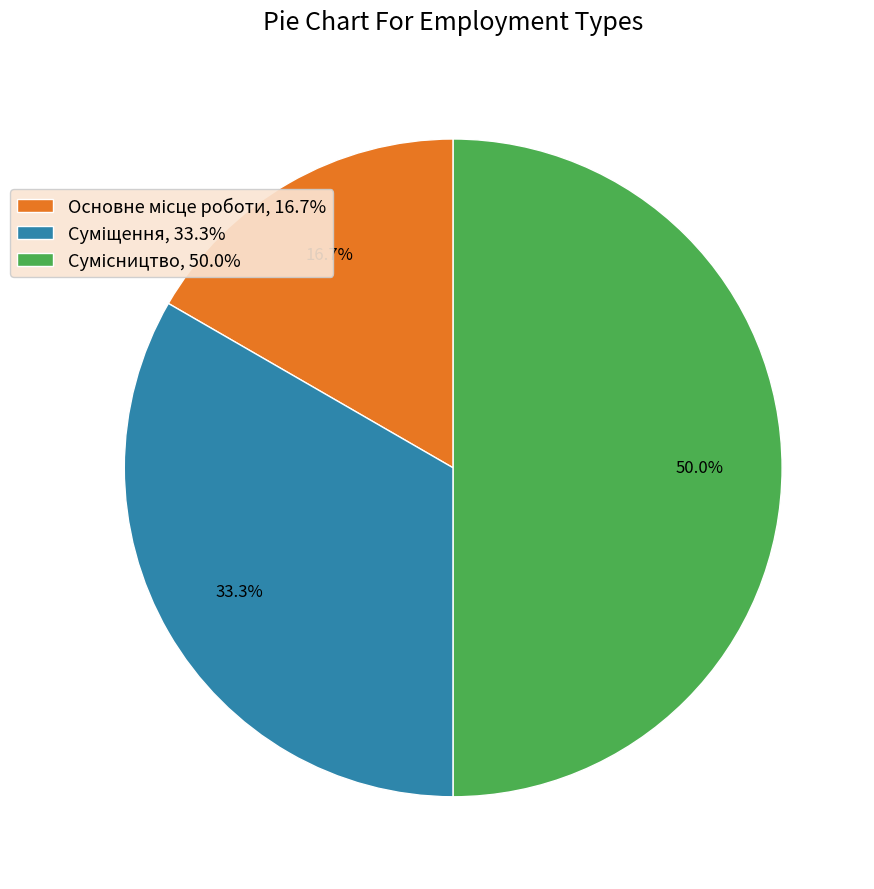

How many slices are in this pie chart?

3